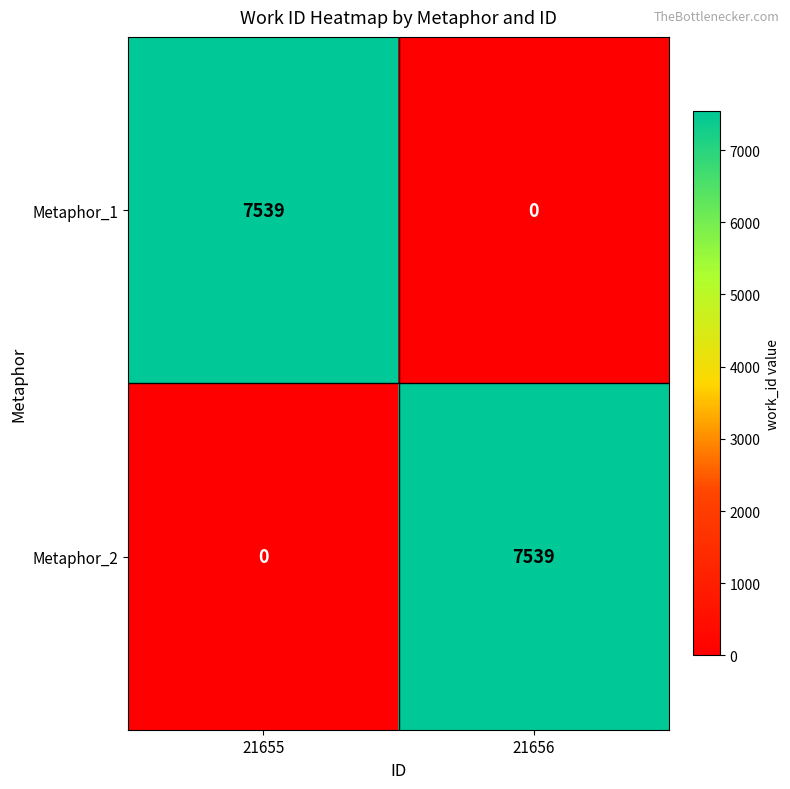

Count the number of categories in the chart.

2